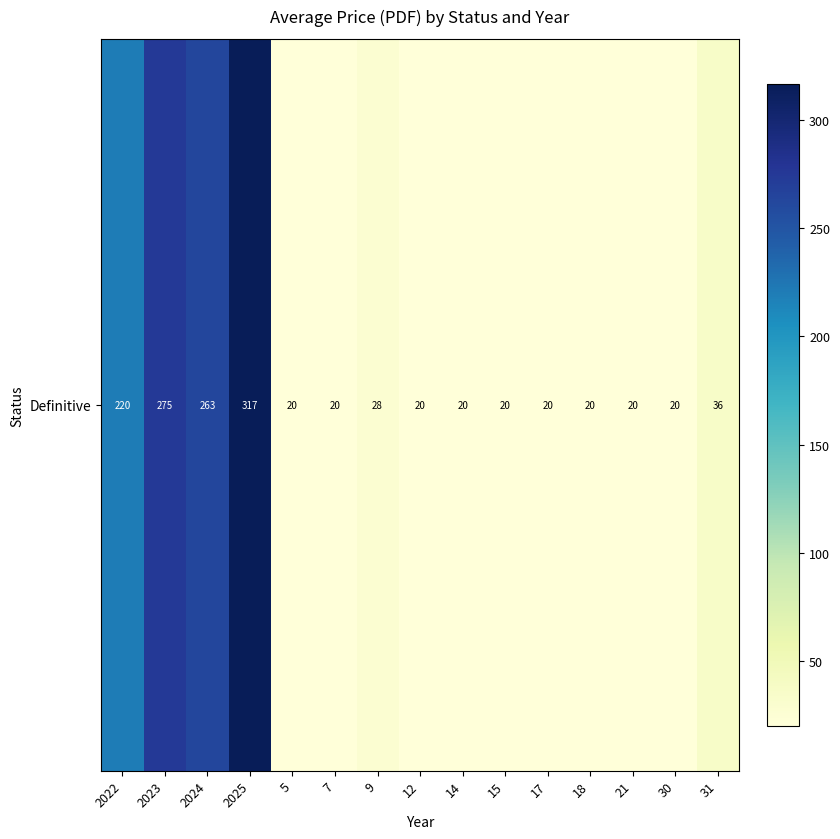

How many distinct data groups are displayed?

1